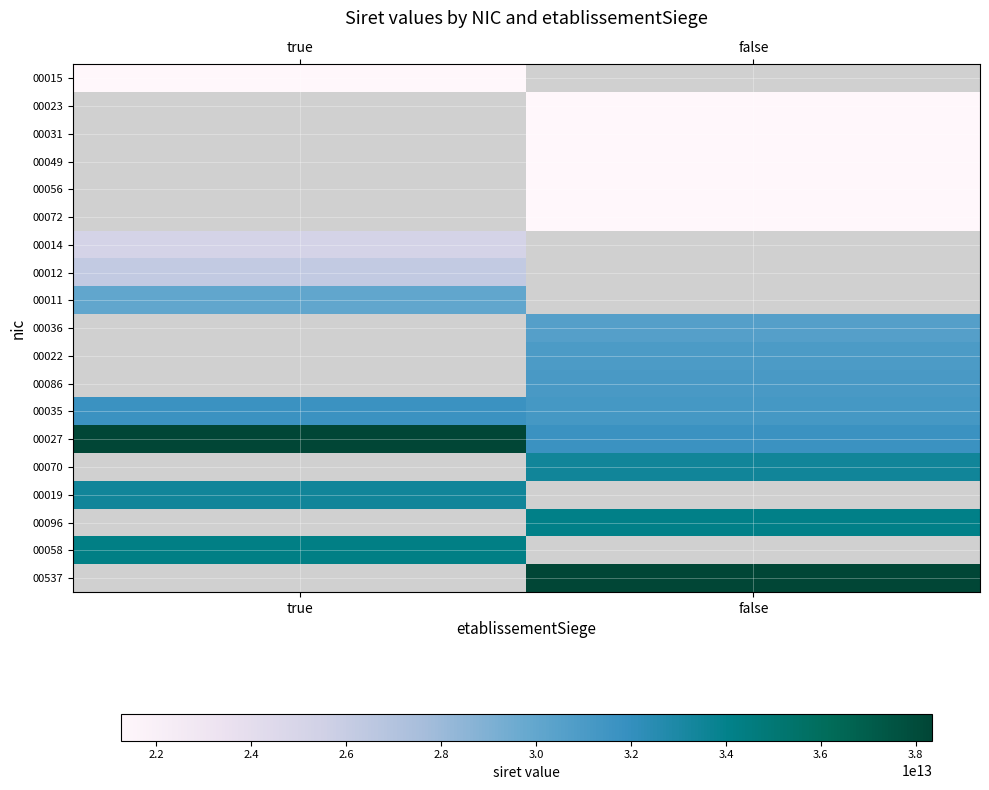

How many positive values does the 00014 series have?

1